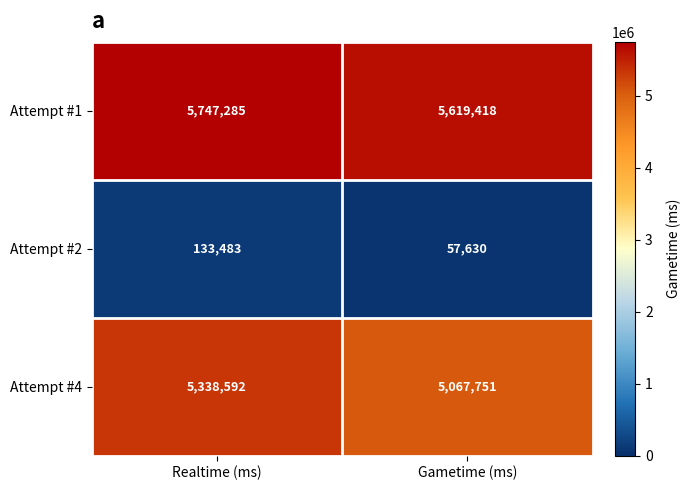

At which label is Attempt #1 closest to 5683351?

Gametime (ms)